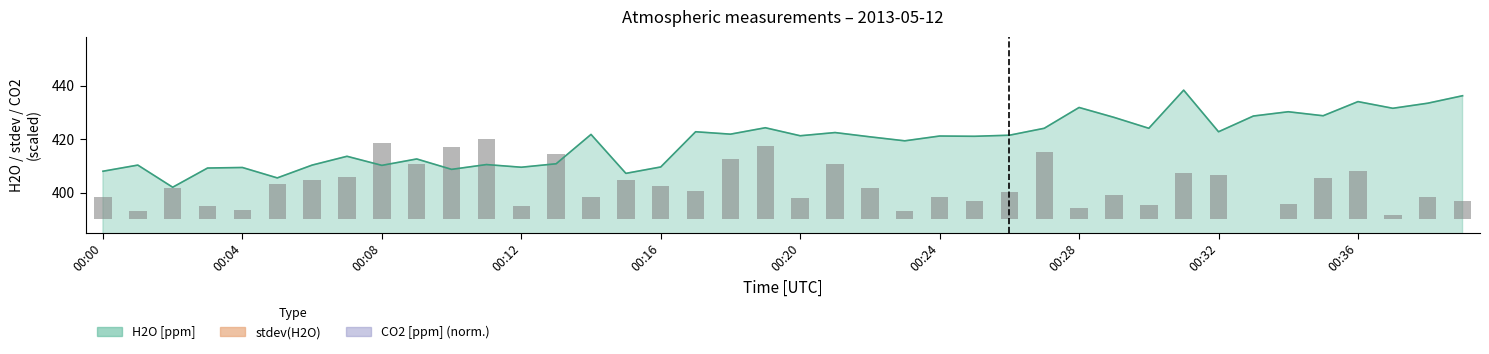

What is the difference between the H2O [ppm] values at 00:08 and 00:12?

0.7